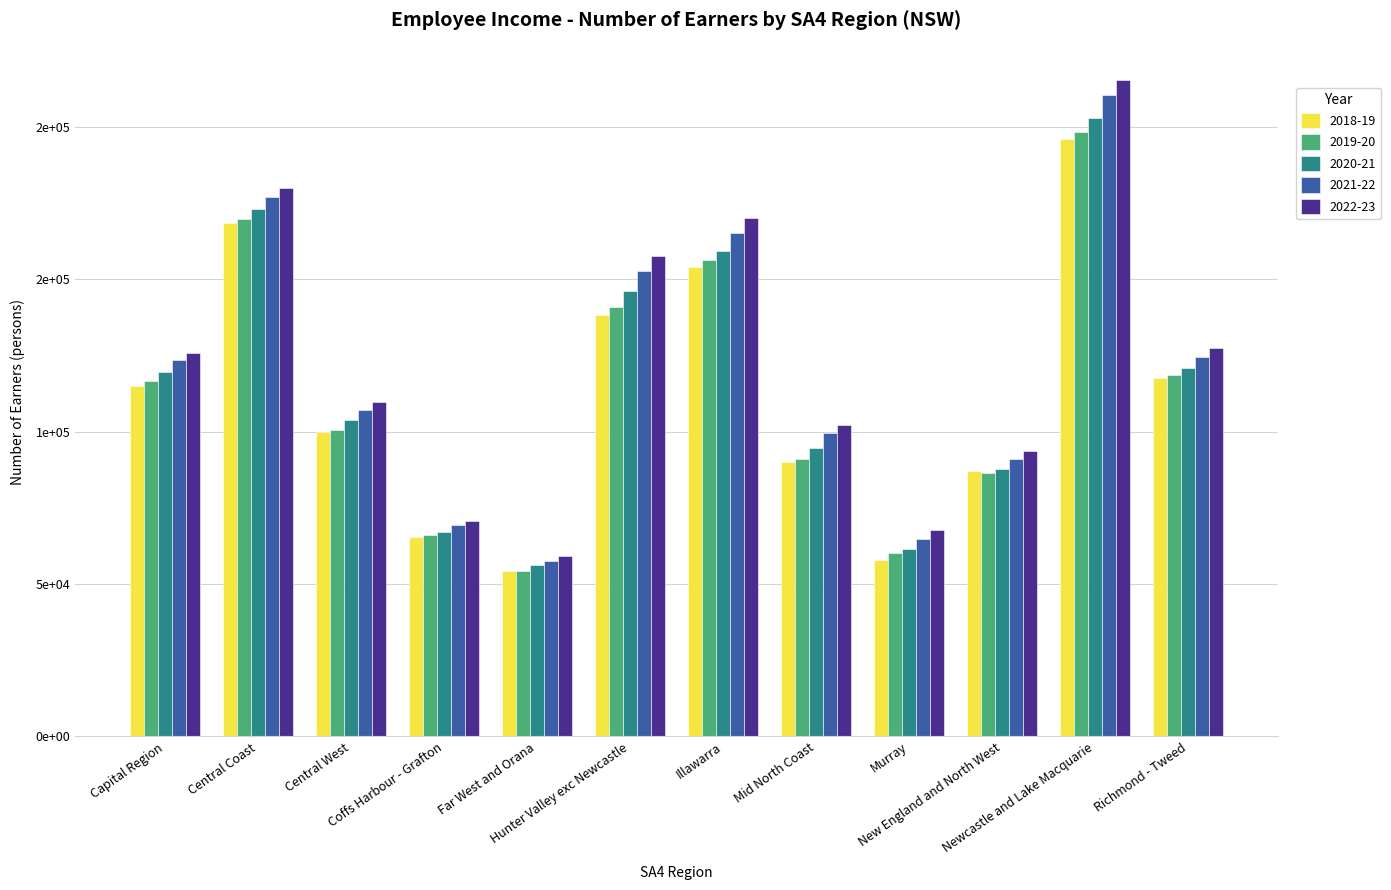

Reading left to right, list all the values displayed in this chart.

2018-19: 114810	168296	99790	65520	54420	138224	153866	90030	57868	87200	195839	117615
2019-20: 116589	169672	100607	65948	54325	140939	156281	90983	60184	86421	198334	118576
2020-21: 119537	172916	103780	67074	56353	146159	159230	94710	61582	87874	202946	120880
2021-22: 123352	176939	107252	69218	57692	152676	165108	99487	64879	91133	210281	124311
2022-23: 125857	179990	109563	70812	59324	157704	170008	102080	67779	93776	215446	127276